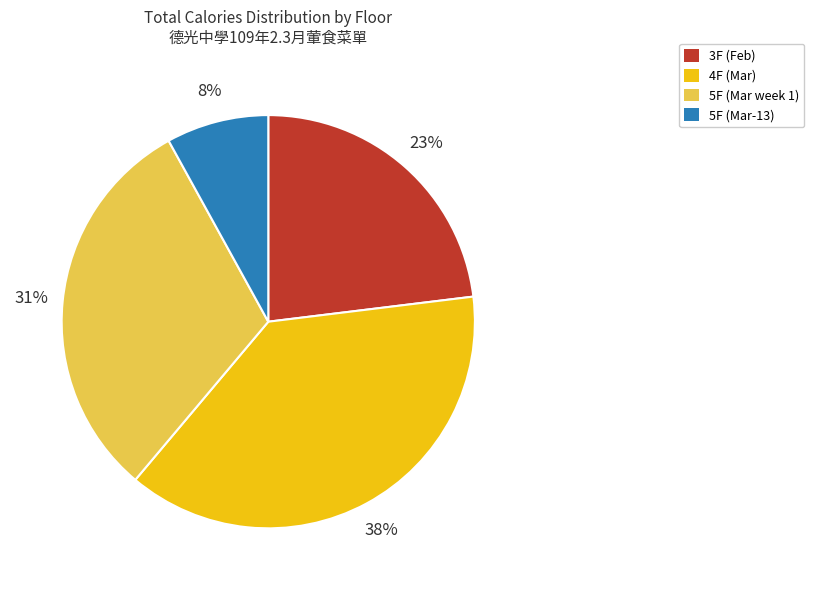

To the nearest percent, what is the difference between the largest and smallest slice percentages?

30%